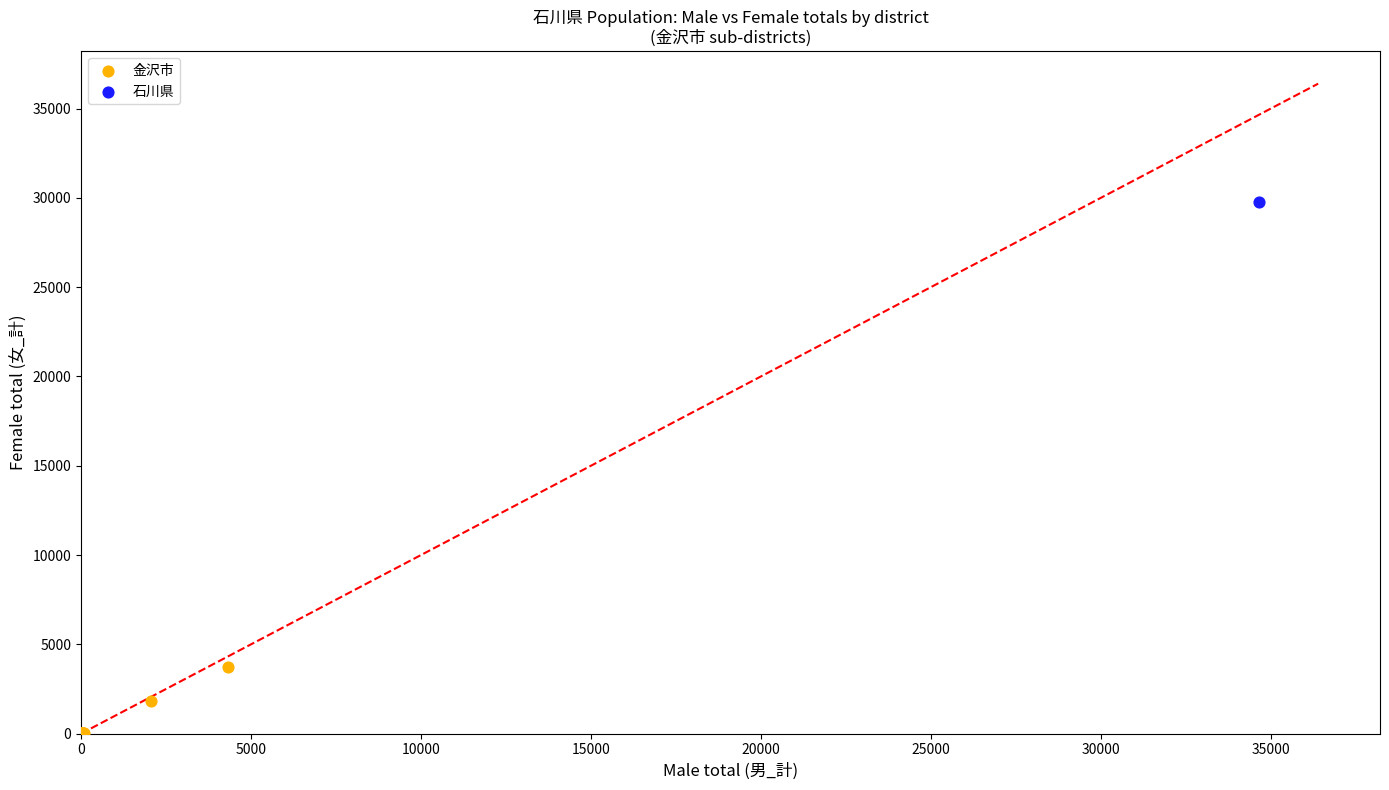

What are all the series names shown in the legend?

金沢市, 石川県